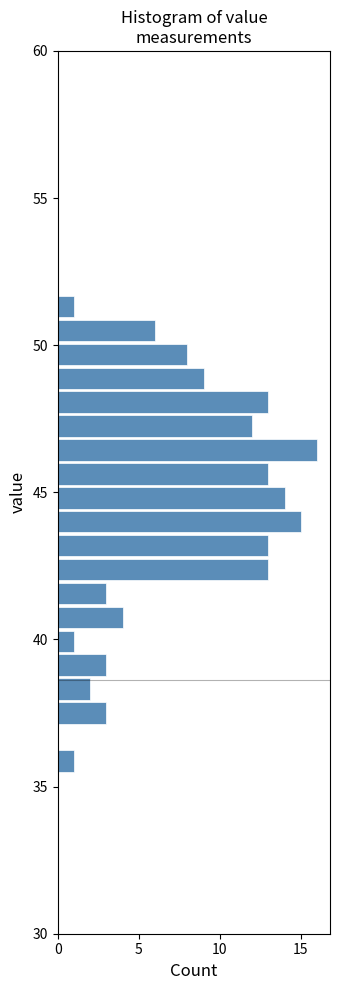

Read against the y-axis, roughly where is the centre of the longest bar?

46.5